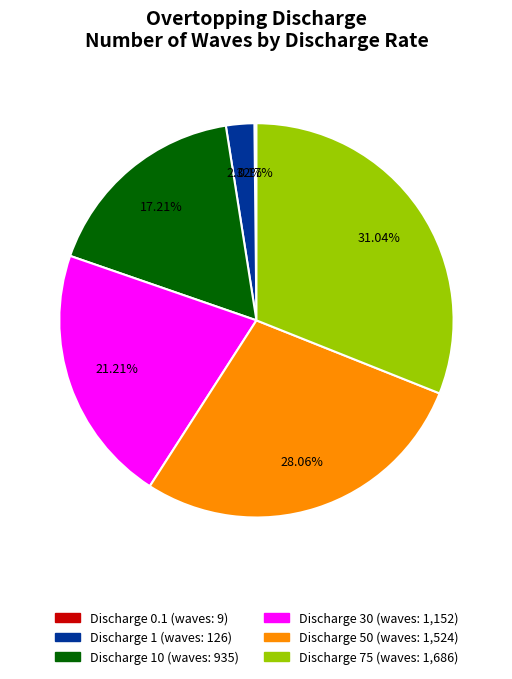

Is there a majority slice in this chart?

No